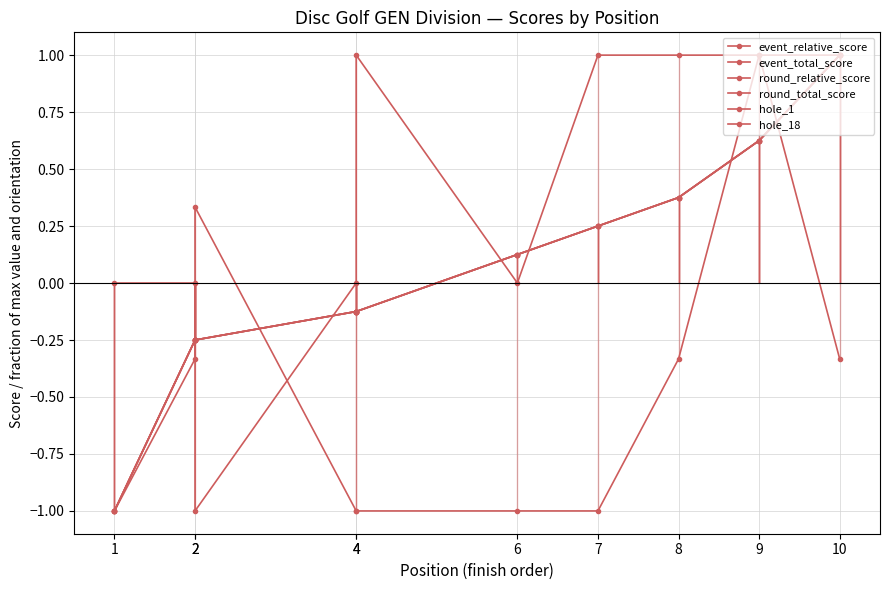

What is the difference between the highest and lowest values at 1?

1.0